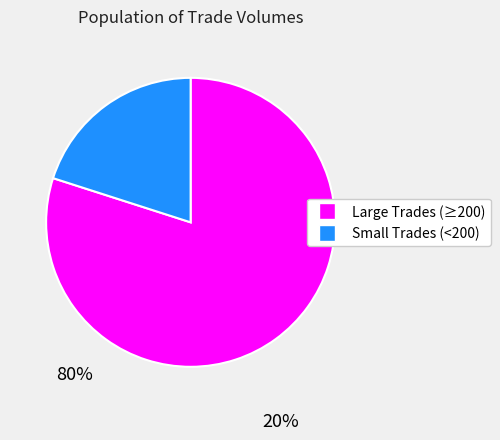

Does any single category account for the majority?

Yes